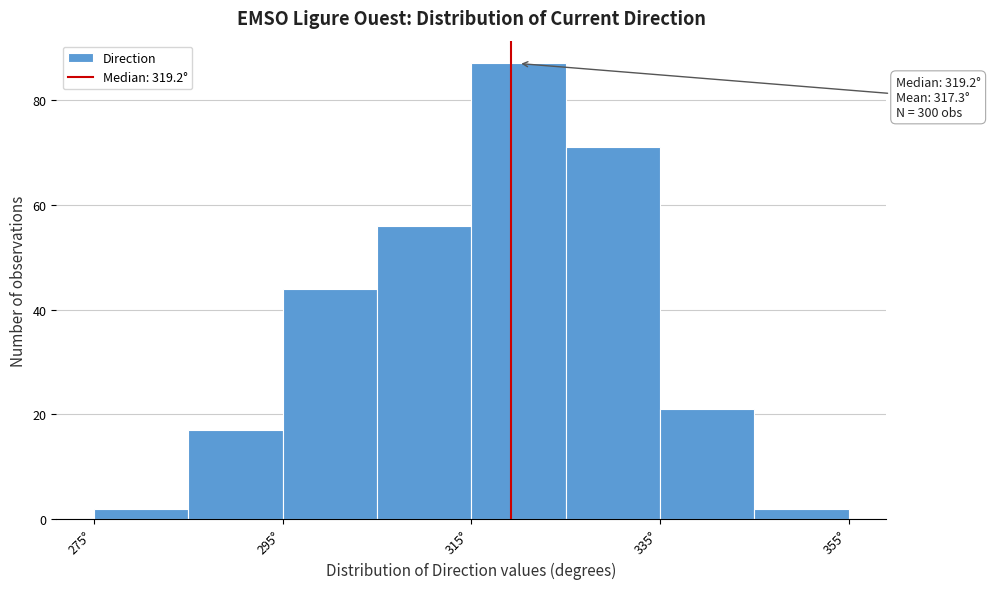

Which range on the x-axis has the tallest bar?

315 to 325